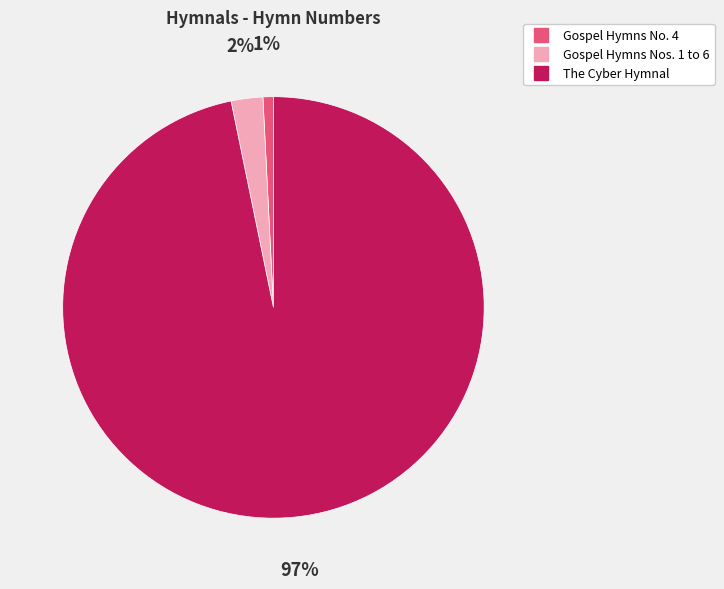

To the nearest percent, what portion does Gospel Hymns No. 4 represent?

1%